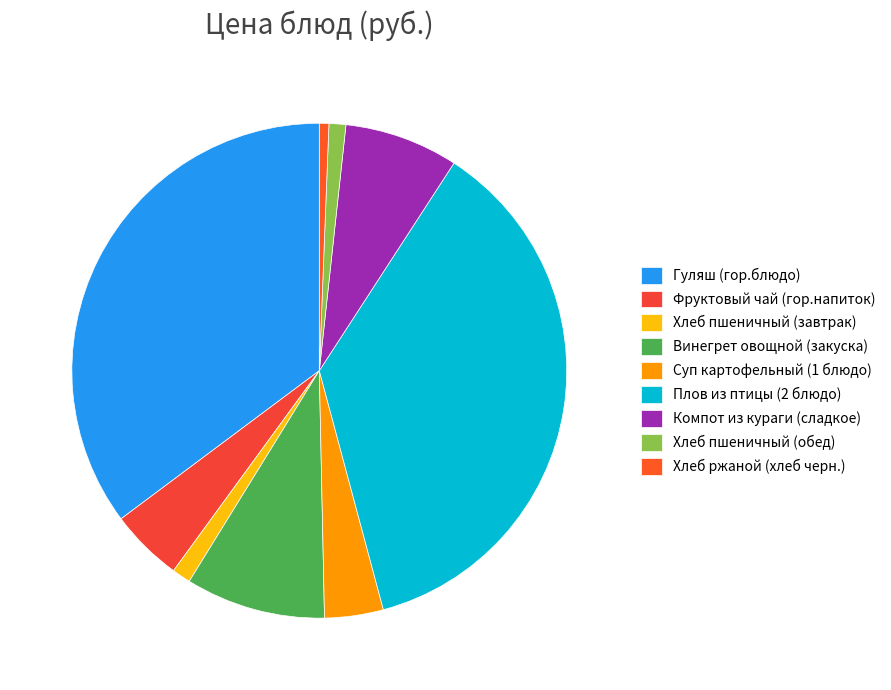

How much of the chart is everything except Фруктовый чай (гор.напиток)?

95.2%